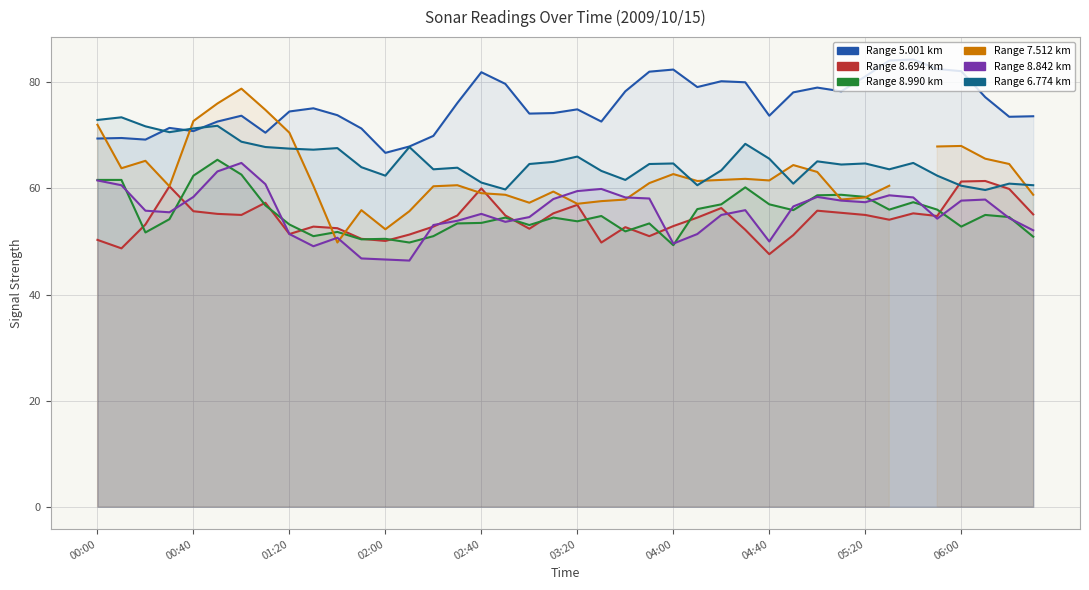

What is the difference between the second highest and minimum values in the 8.842 series?

16.8